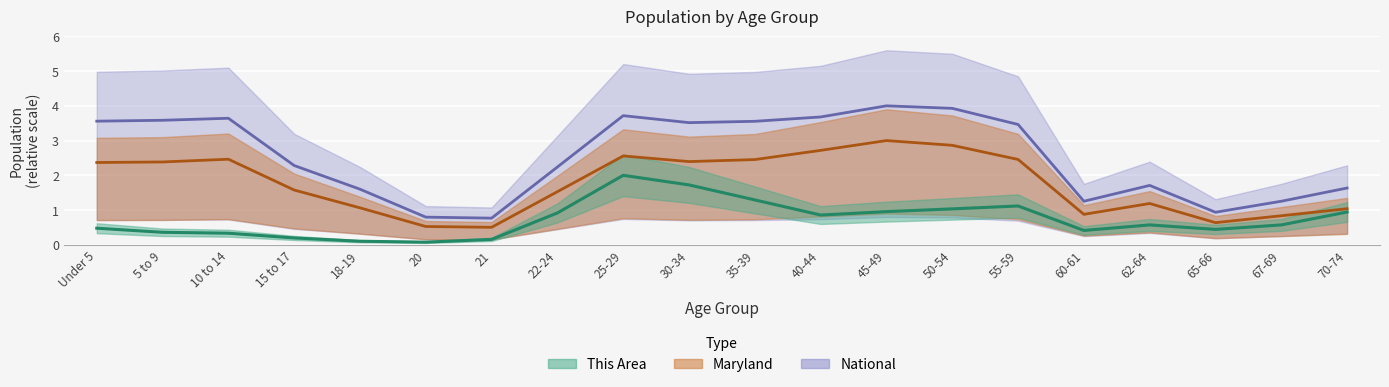

In National, how many points are lower than both neighbors (excluding endpoints)?

4